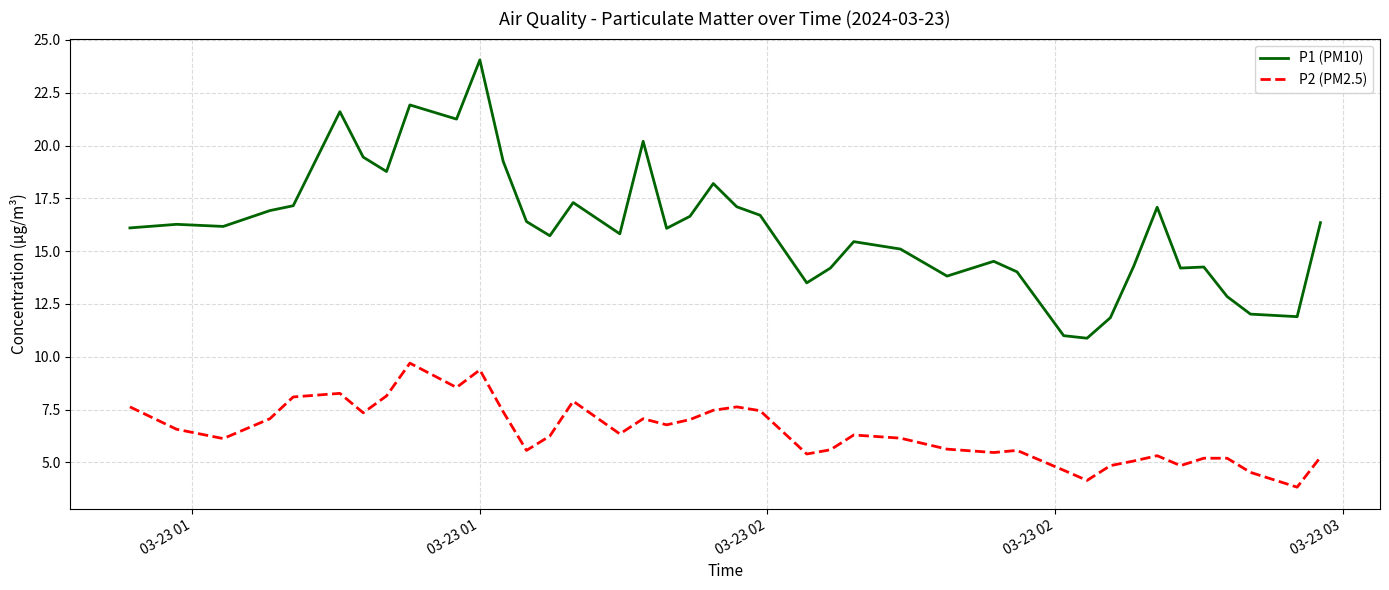

What is the greatest value displayed?

24.1